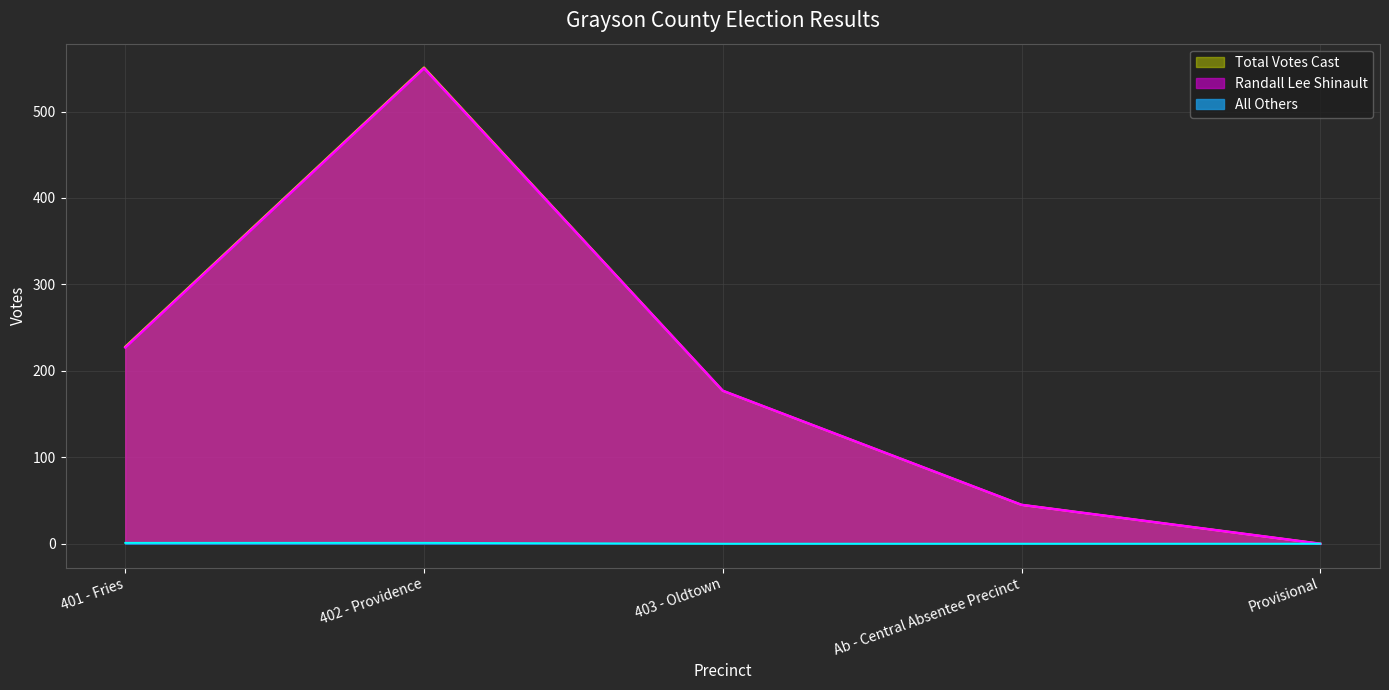

Reading left to right, extract all data points from this chart.

Randall Lee Shinault: 227	550	177	45	0
All Others: 1	1	0	0	0
Total Votes Cast: 228	551	177	45	0